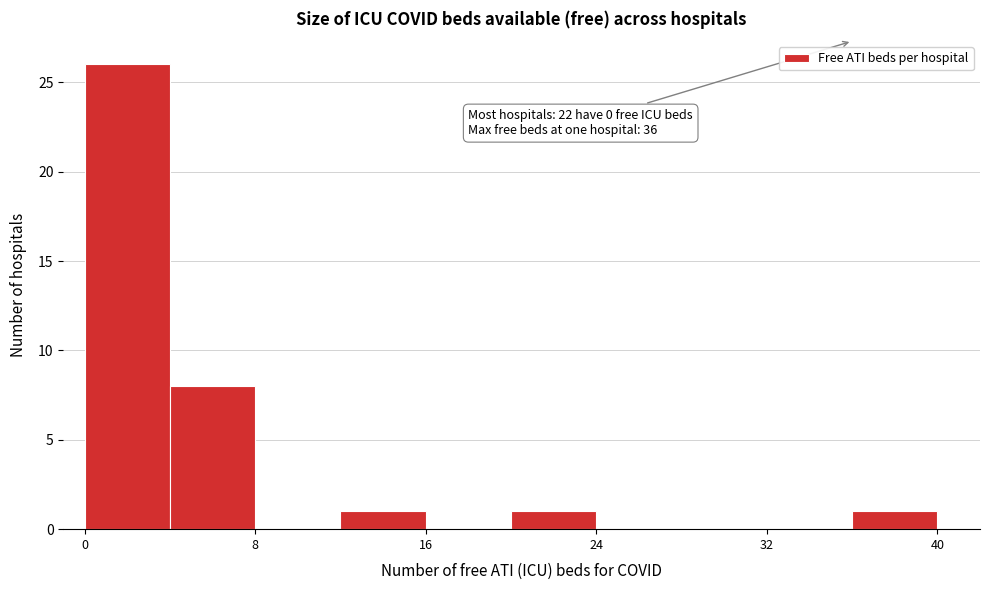

Over which range of the x-axis is the bar tallest?

0 to 4